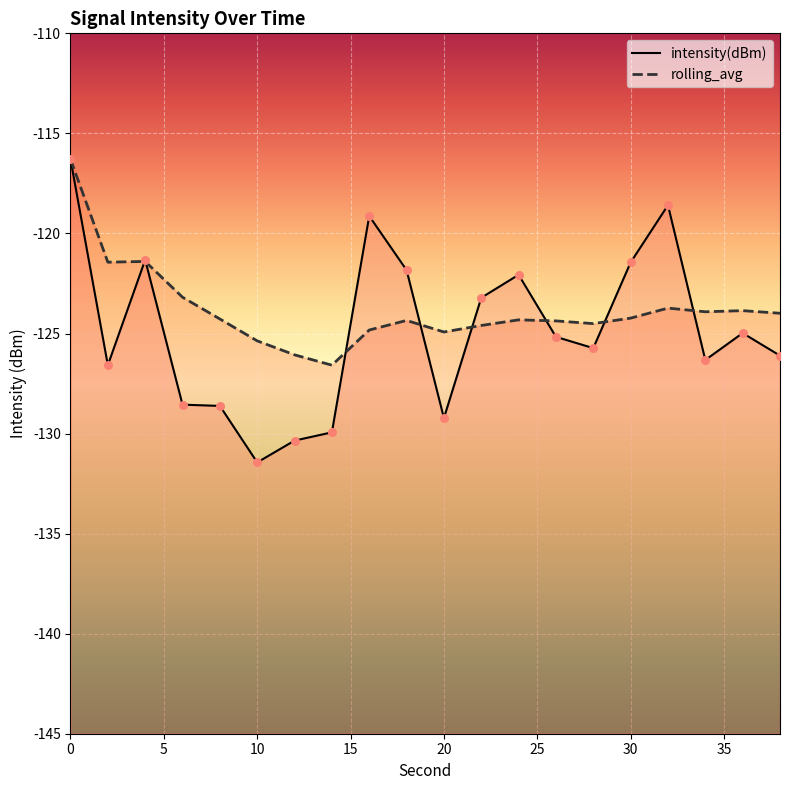

What are all the series names shown in the legend?

intensity(dBm), rolling_avg